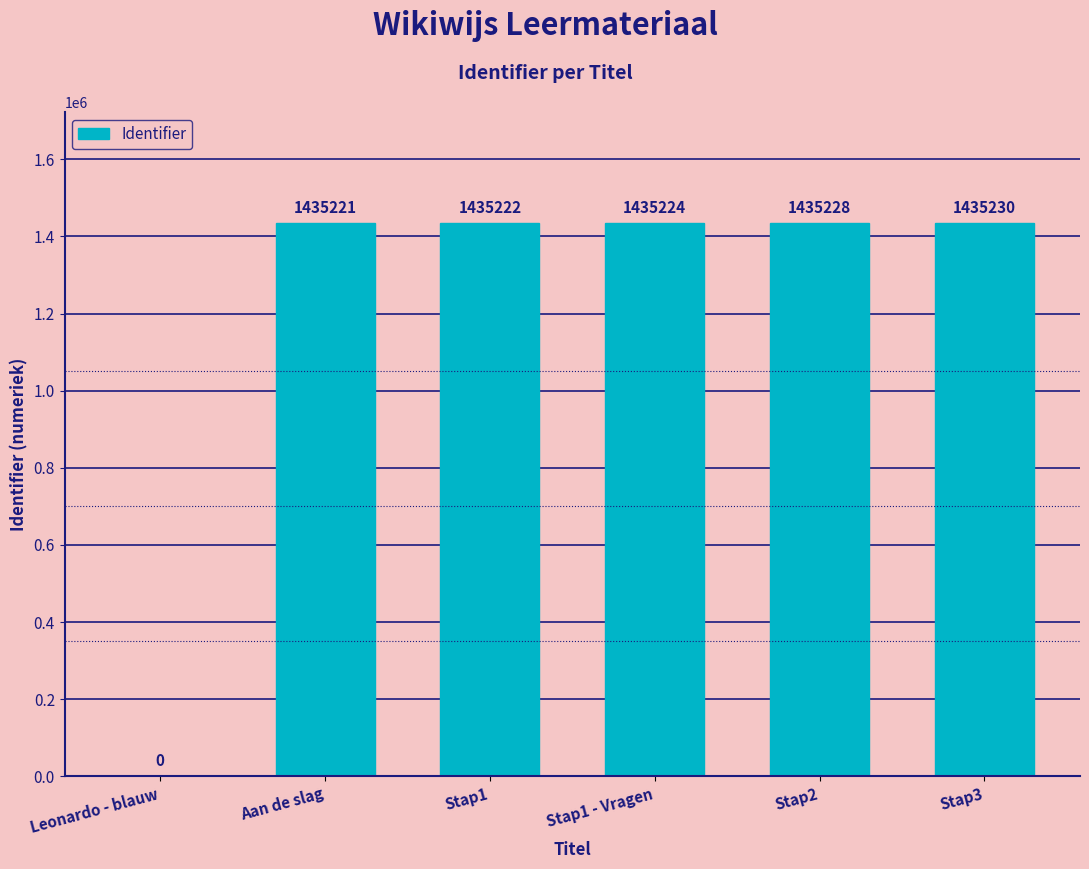

What is the sum of the values at Leonardo - blauw and Stap1 - Vragen?

1435224